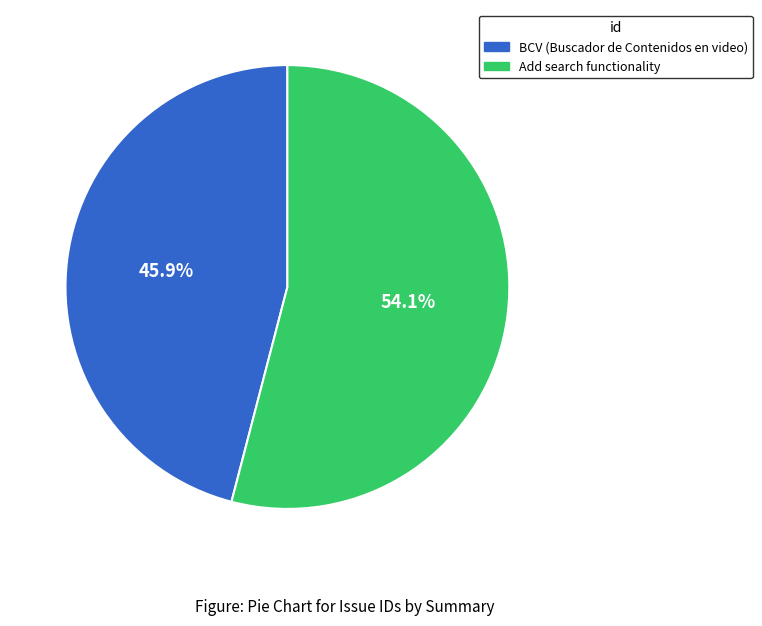

Which category has the smallest portion of the pie?

BCV (Buscador de Contenidos en video)